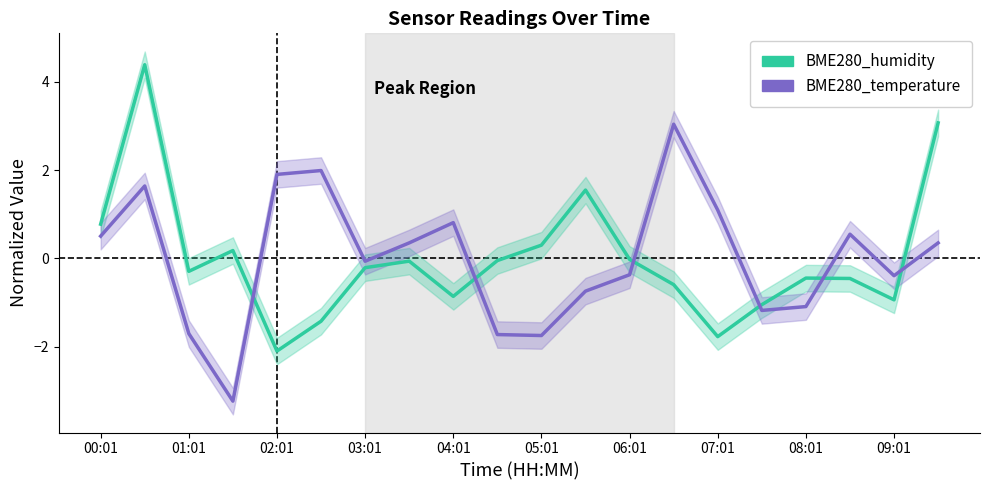

What is the minimum value shown in the chart?

-3.2